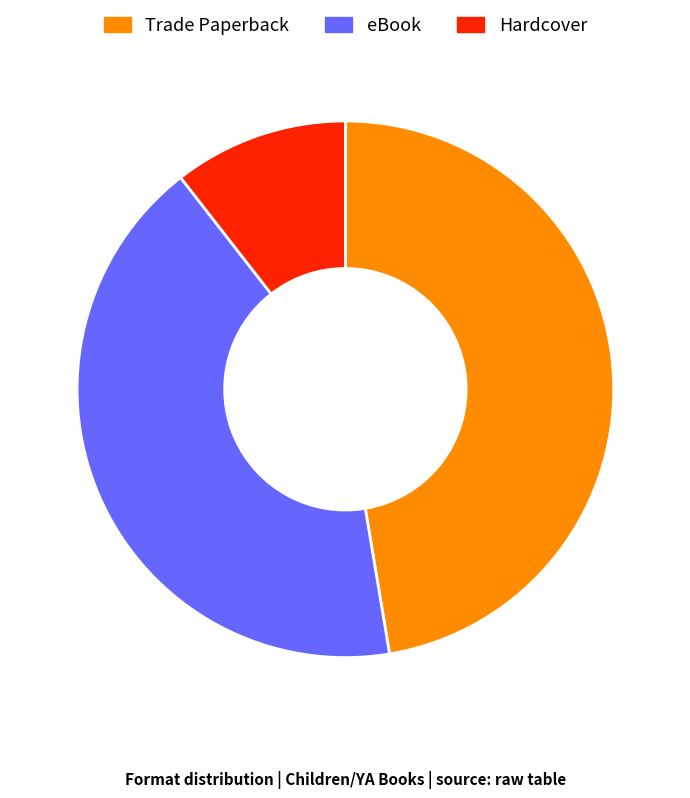

Is it true that eBook is 42% of the pie?

True